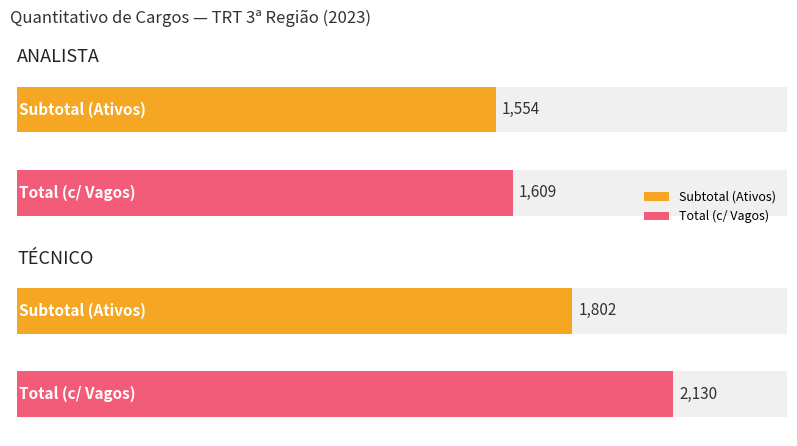

What is the maximum value for Subtotal?

1802